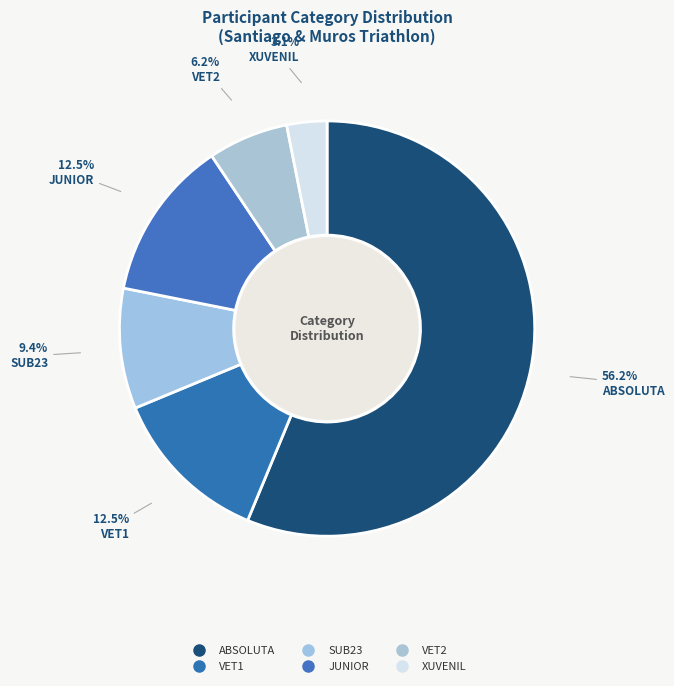

Which has a higher value, JUNIOR or VET1?

JUNIOR